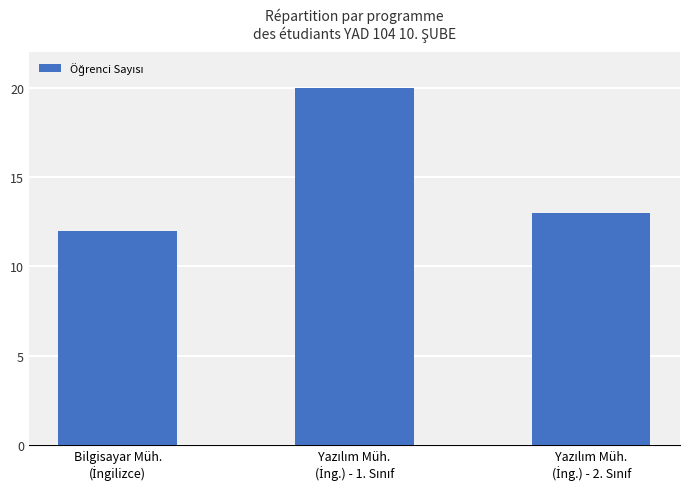

What is the difference between the maximum and minimum values?

8